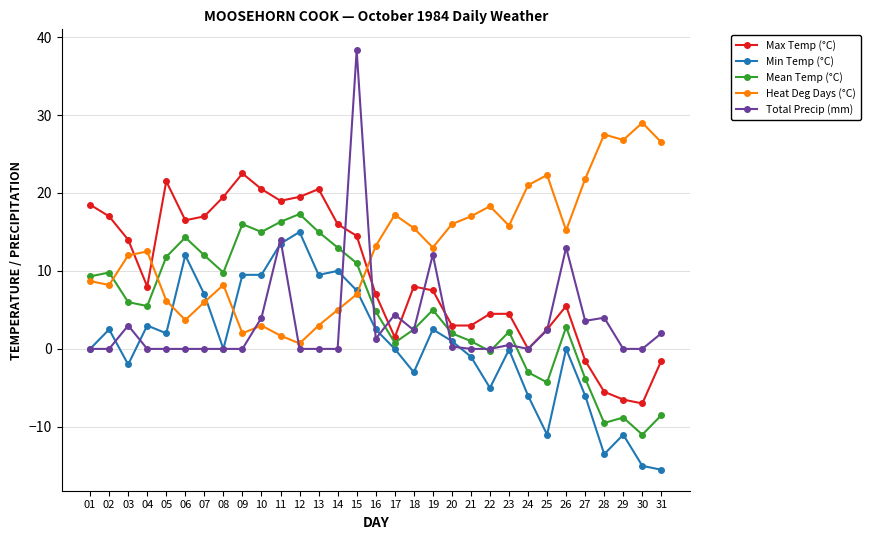

What is the value of the Max Temp (°C) point at the 4th from the left?

8.0